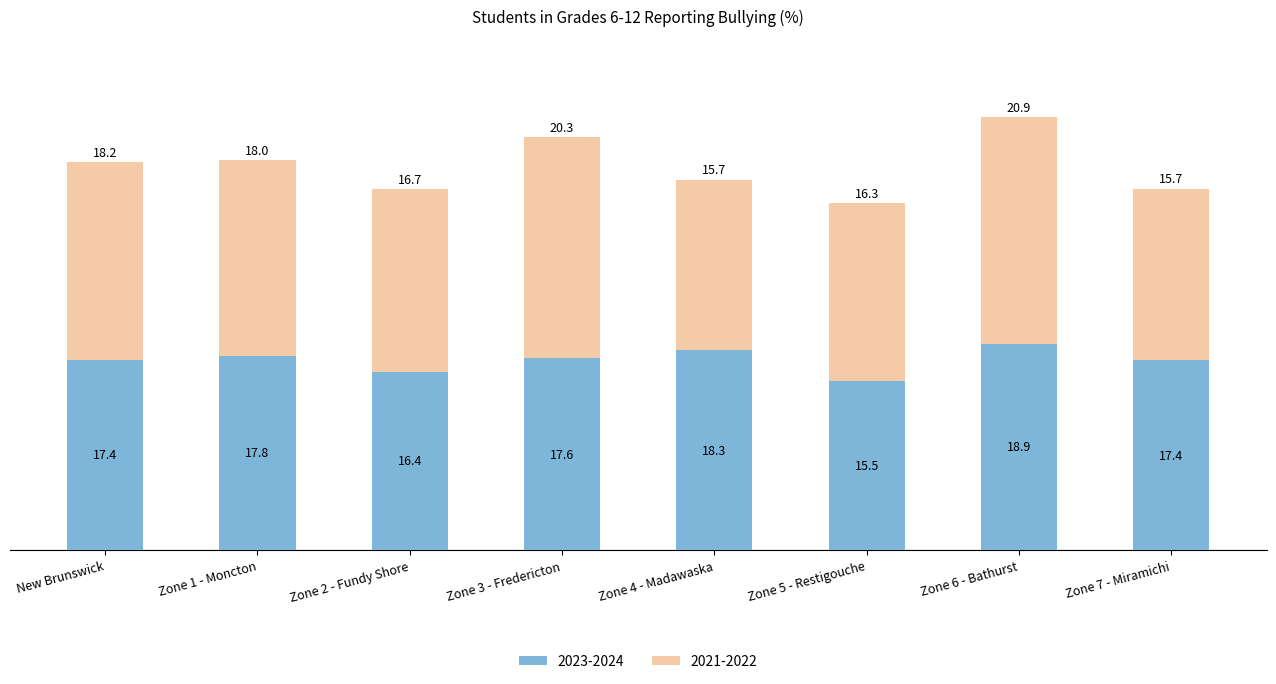

What is the total value across all series at Zone 4 - Madawaska?

34.0